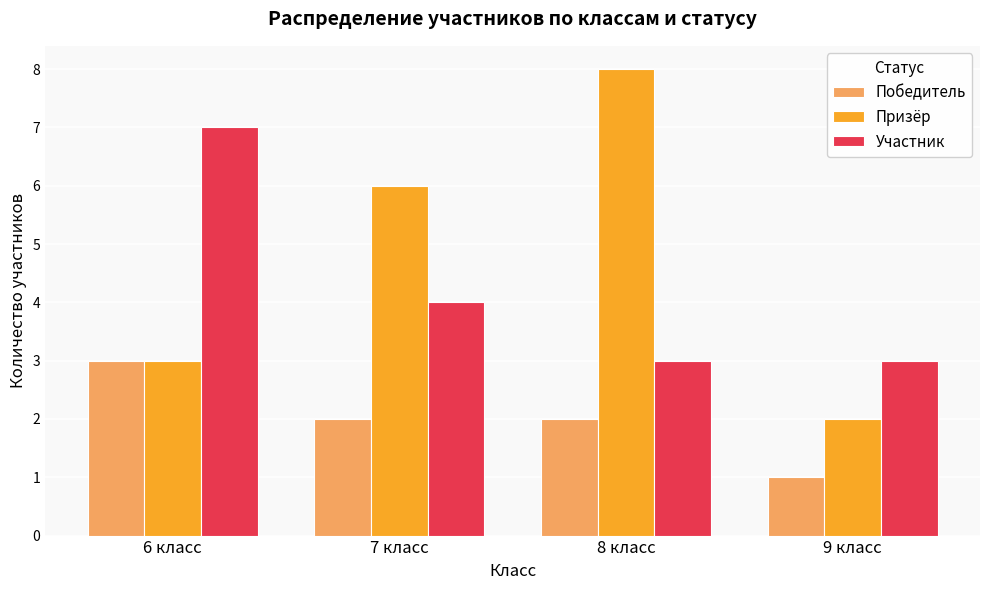

What is the difference between the maximum and minimum values in the Победитель series?

2